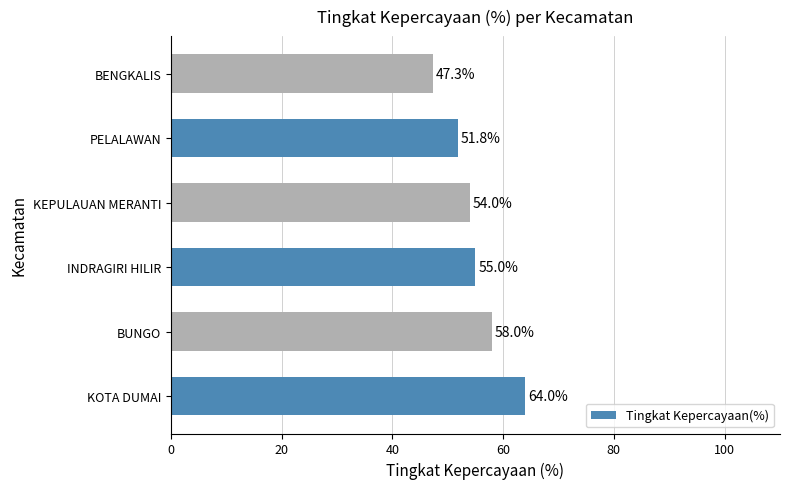

Rank the categories by value from highest to lowest.

KOTA DUMAI, BUNGO, INDRAGIRI HILIR, KEPULAUAN MERANTI, PELALAWAN, BENGKALIS